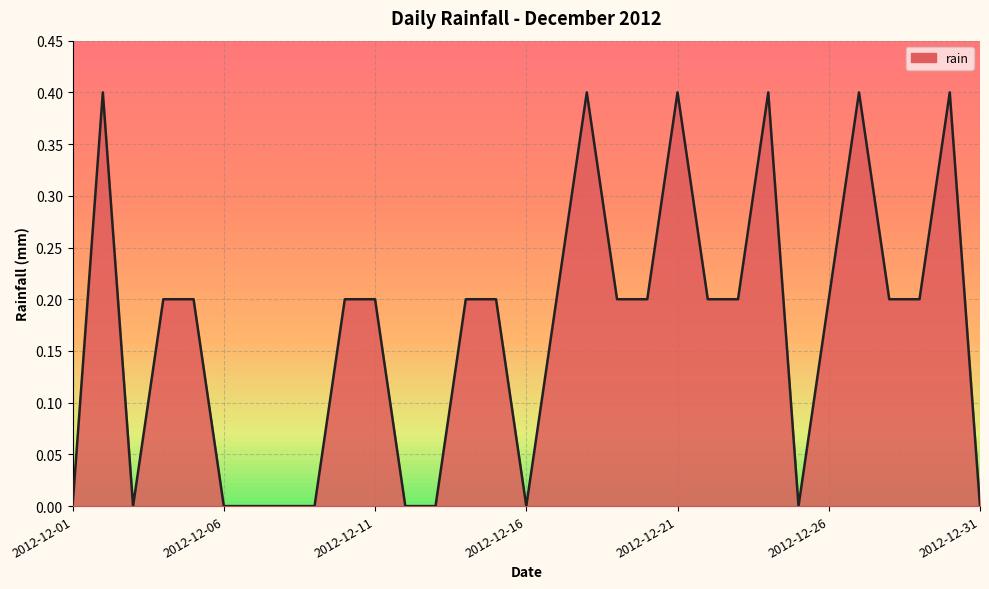

What is the maximum value shown in the chart?

0.4